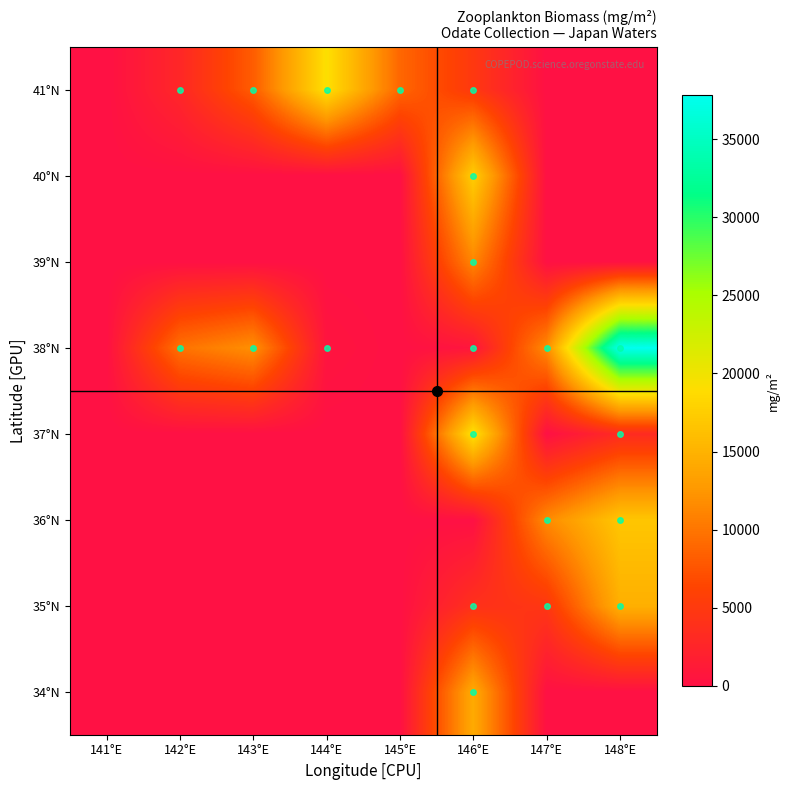

At 143°E, list the series in order from smallest to largest.

34°N, 35°N, 36°N, 37°N, 39°N, 40°N, 41°N, 38°N